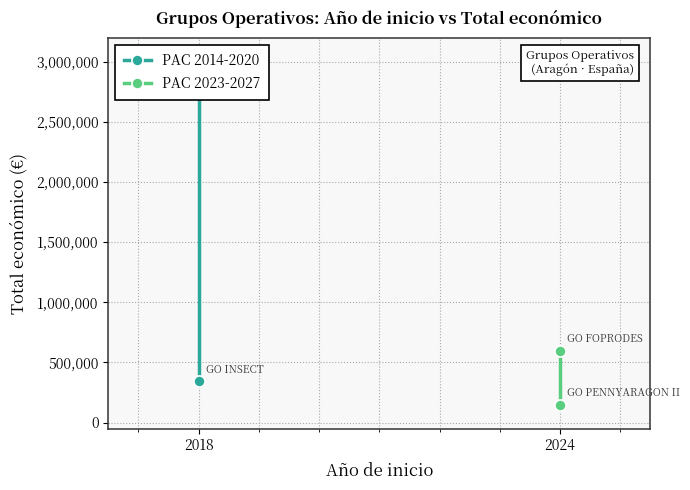

Count the PAC 2023-2027 values in the range 150000 to 599211.

2